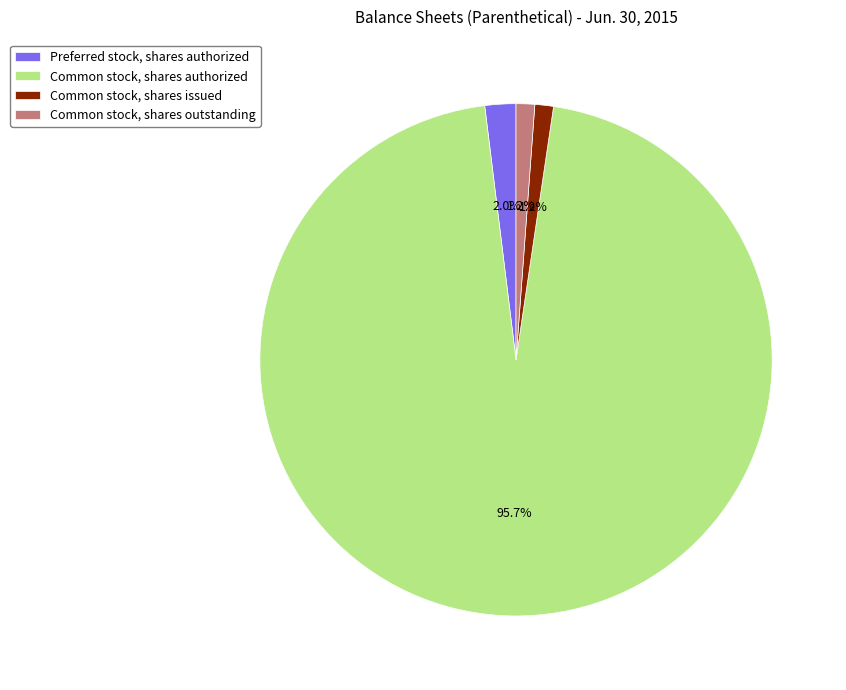

How many slices are in this pie chart?

4